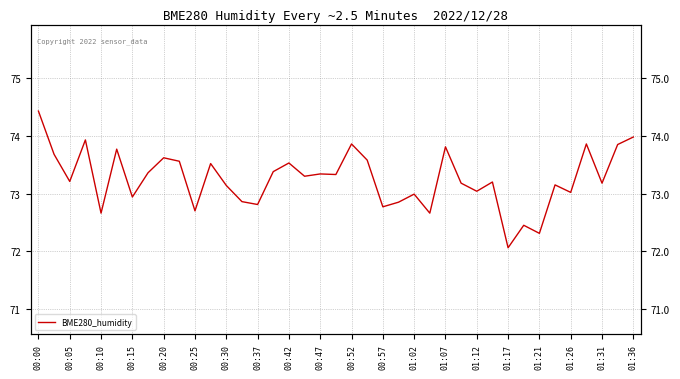

How many values are below 73?

12